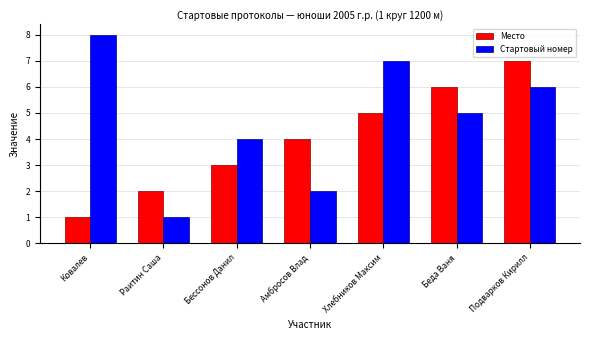

Which series has the largest total across all categories?

Стартовый номер